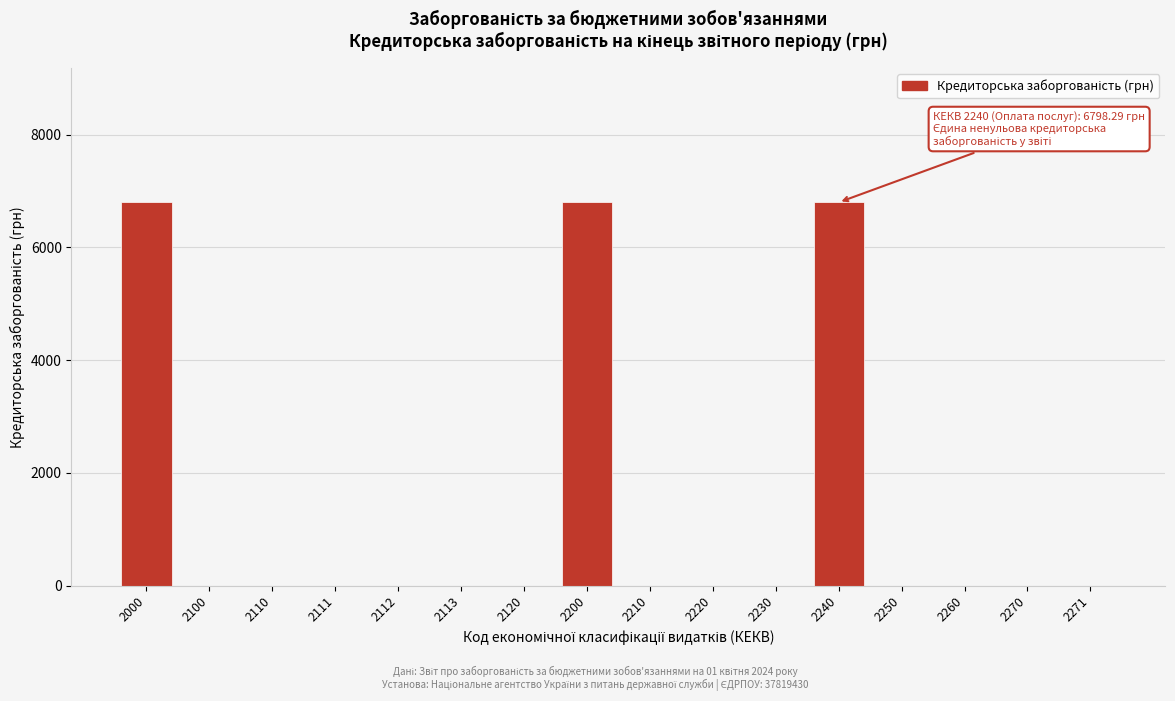

Reading left to right, transcribe all the data shown in this chart.

2000=6798.3	2100=0.0	2110=0.0	2111=0.0	2112=0.0	2113=0.0	2120=0.0	2200=6798.3	2210=0.0	2220=0.0	2230=0.0	2240=6798.3	2250=0.0	2260=0.0	2270=0.0	2271=0.0